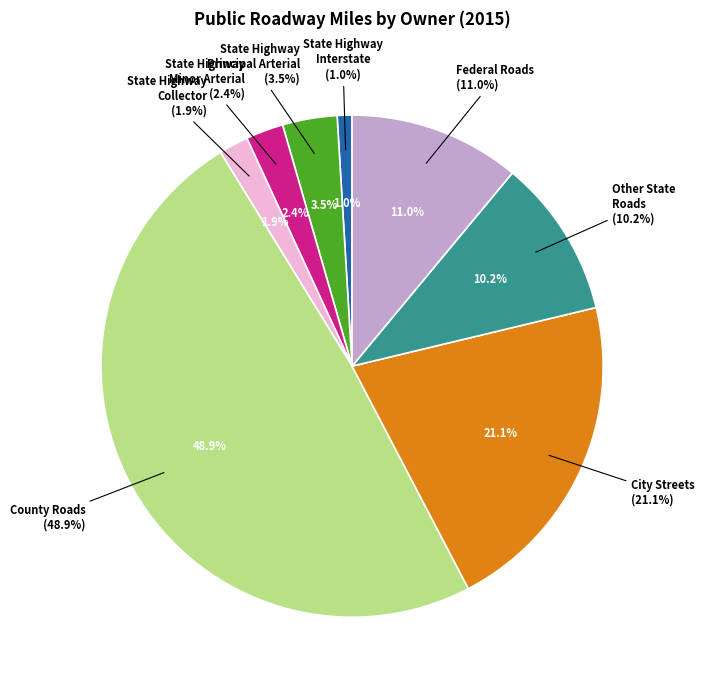

Which slice is the largest?

County Roads